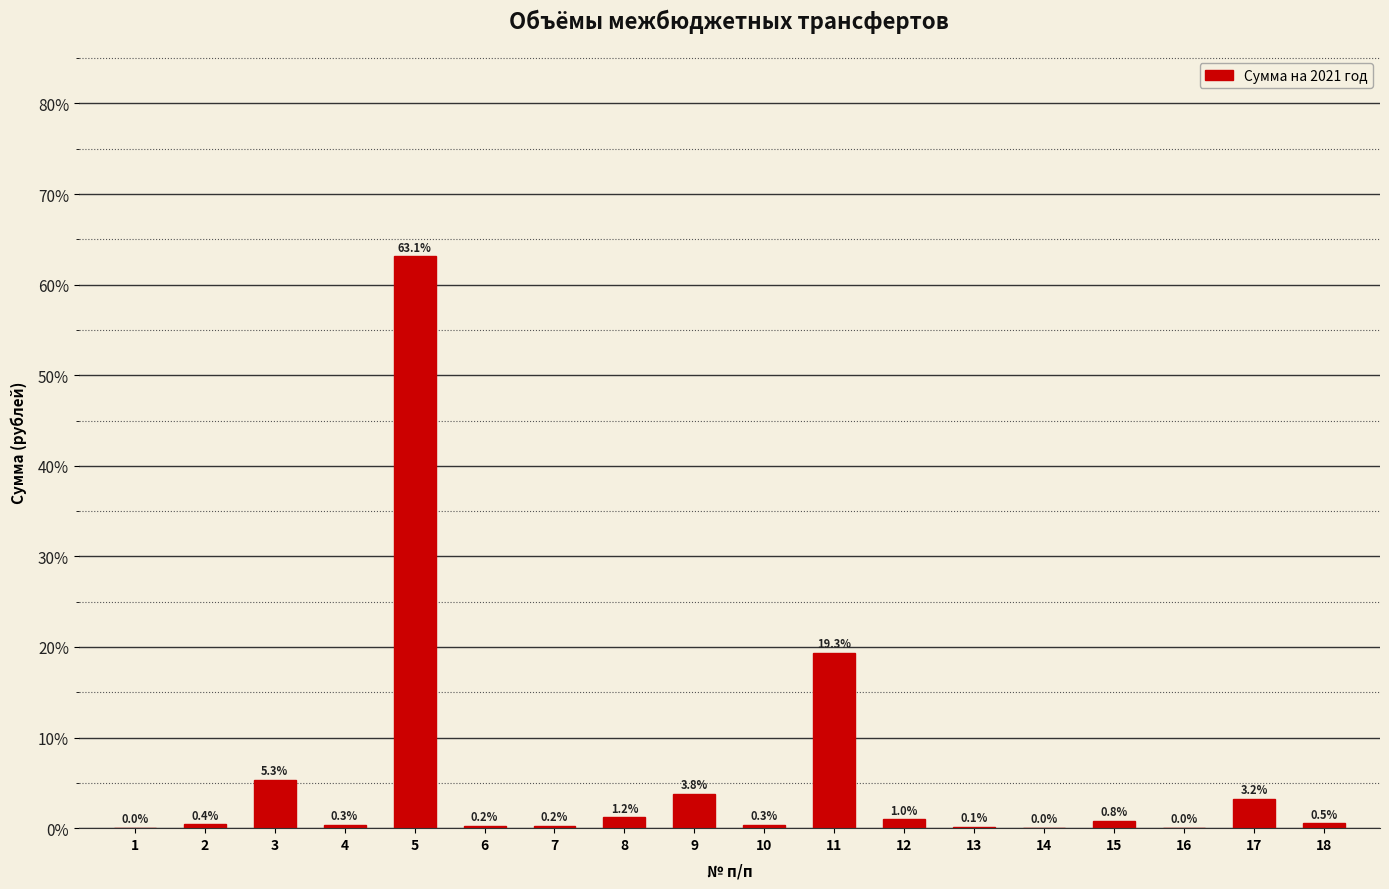

What is the greatest value displayed?

63.1